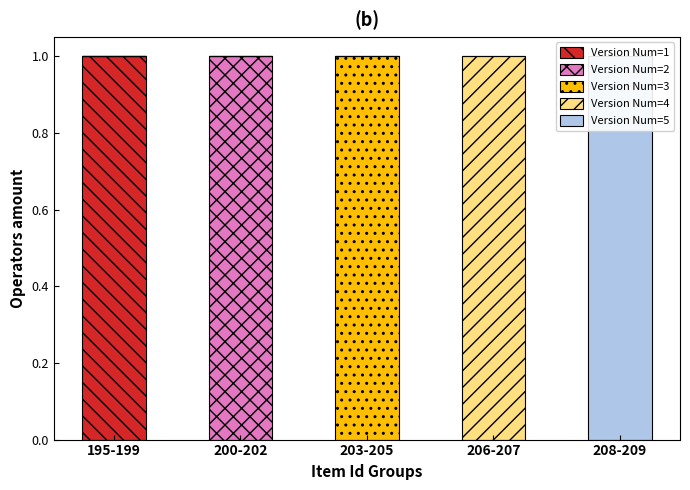

What are all the series names shown in the legend?

Version Num=1, Version Num=2, Version Num=3, Version Num=4, Version Num=5